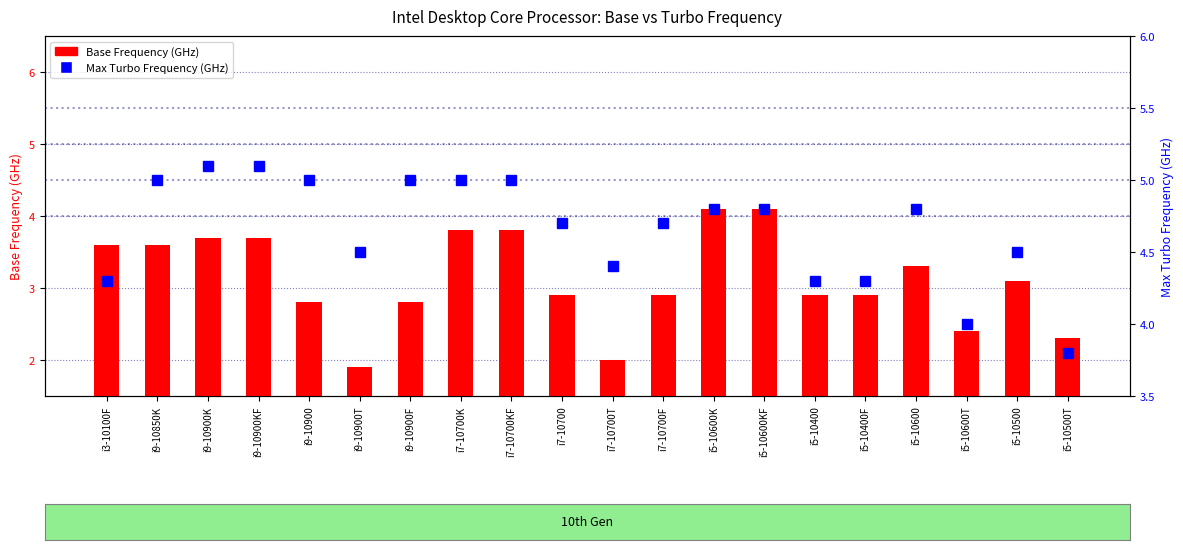

What is the lowest value of the Base Frequency (GHz) series?

1.9